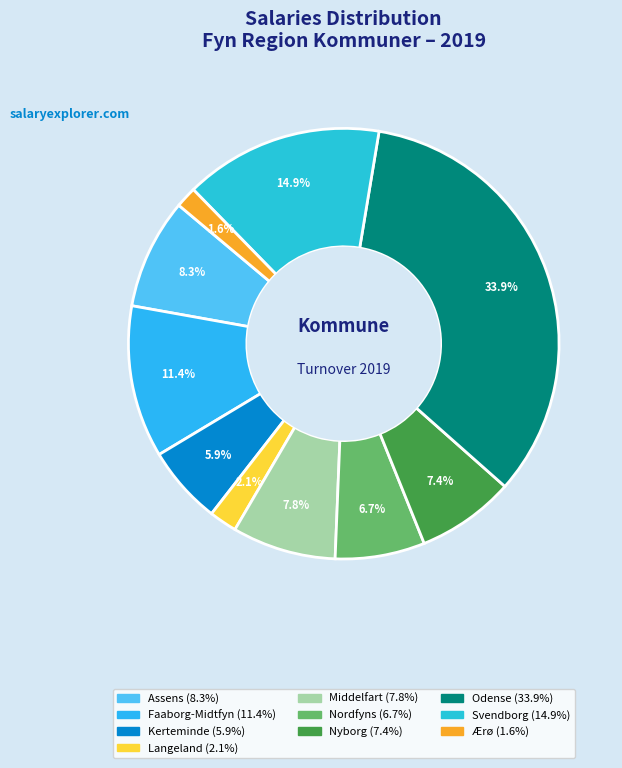

To the nearest percent, what is the difference between the largest and smallest slice percentages?

32%